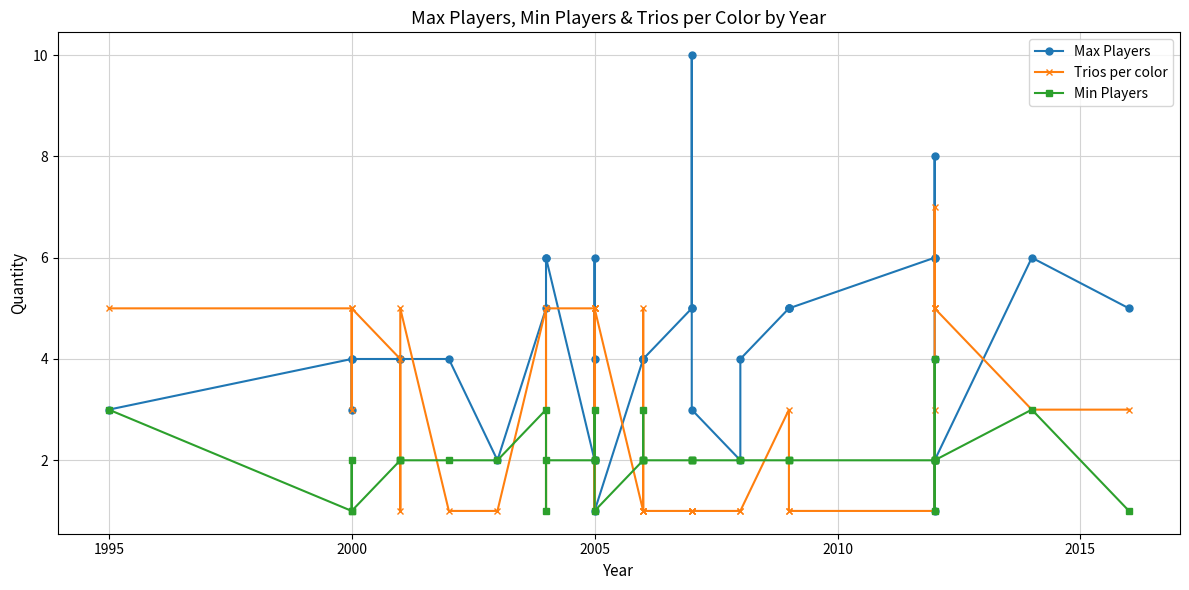

How many values in the Min Players series are below 2?

6